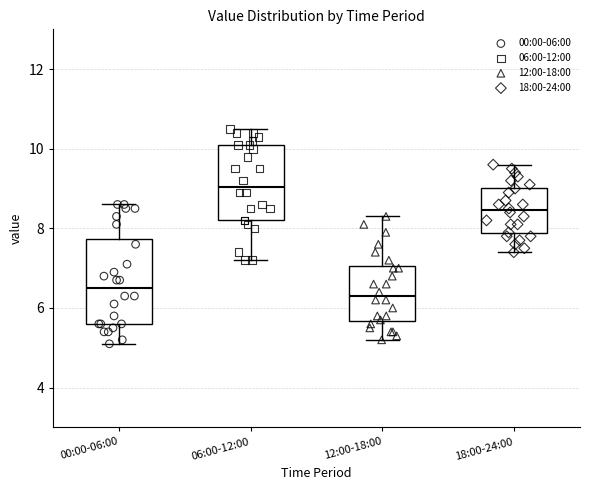

Reading left to right, transcribe this box plot: for each box, give where its median line is, the range the box spans, and where its two whiskers end, as read against the y-axis. The values are not printed on the chart, so give them approximately, as read against the axis.

00:00-06:00: median 6.6, box 5.6 to 7.8, whiskers 5.2 to 8.6
06:00-12:00: median 9.0, box 8.2 to 10.2, whiskers 7.2 to 10.6
12:00-18:00: median 6.4, box 5.6 to 7.0, whiskers 5.2 to 8.4
18:00-24:00: median 8.4, box 7.8 to 9.0, whiskers 7.4 to 9.6